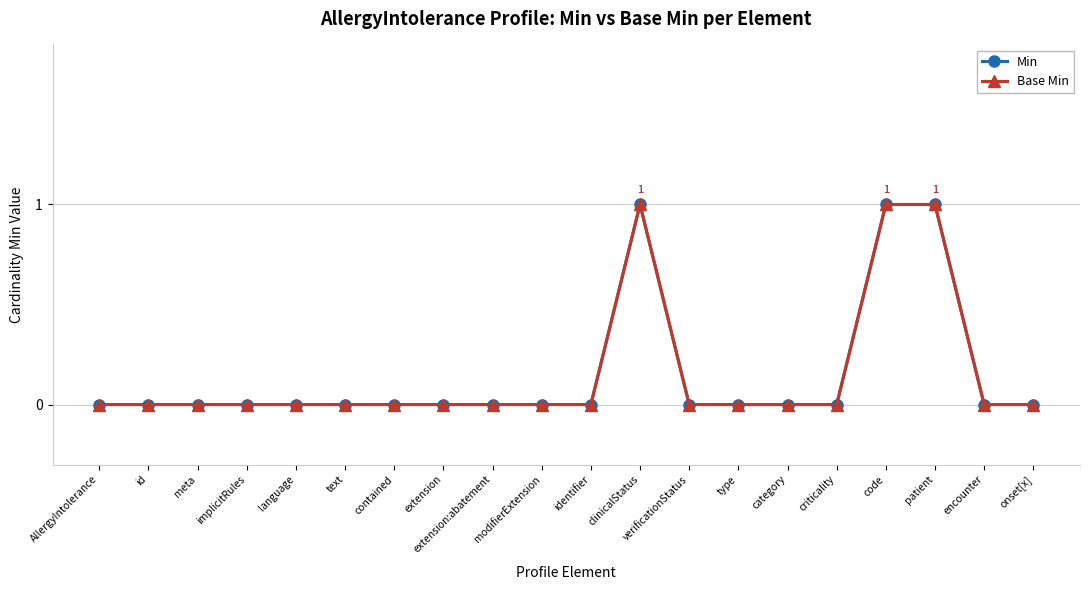

Does the chart have visible grid lines?

Yes